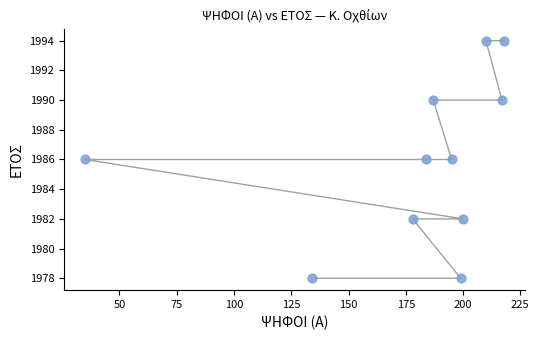

What is the range of X values (max minus min)?

183